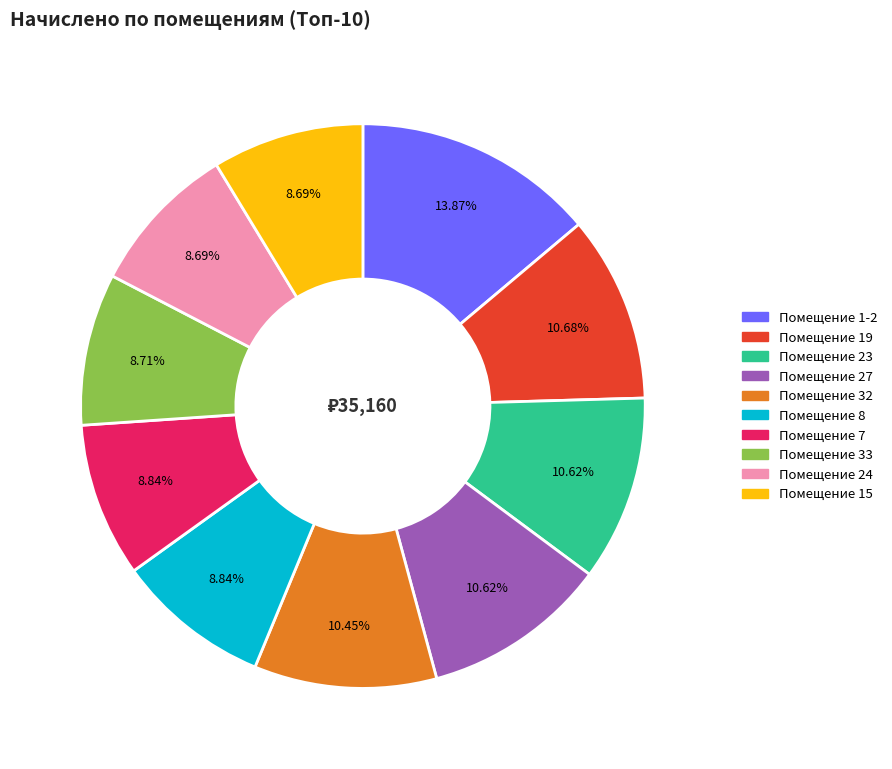

Does any single category account for the majority?

No